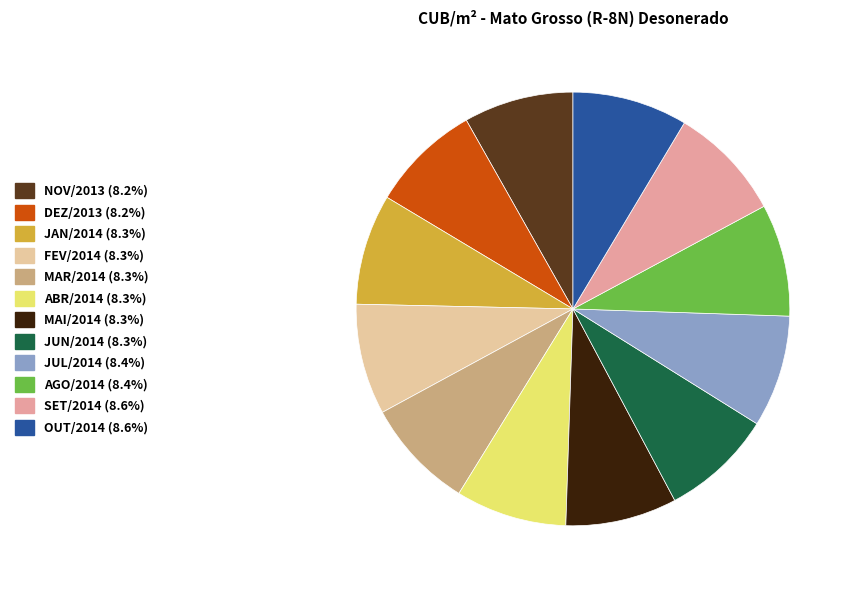

What is the ratio of the value at FEV/2014 to the value at DEZ/2013?

1.0